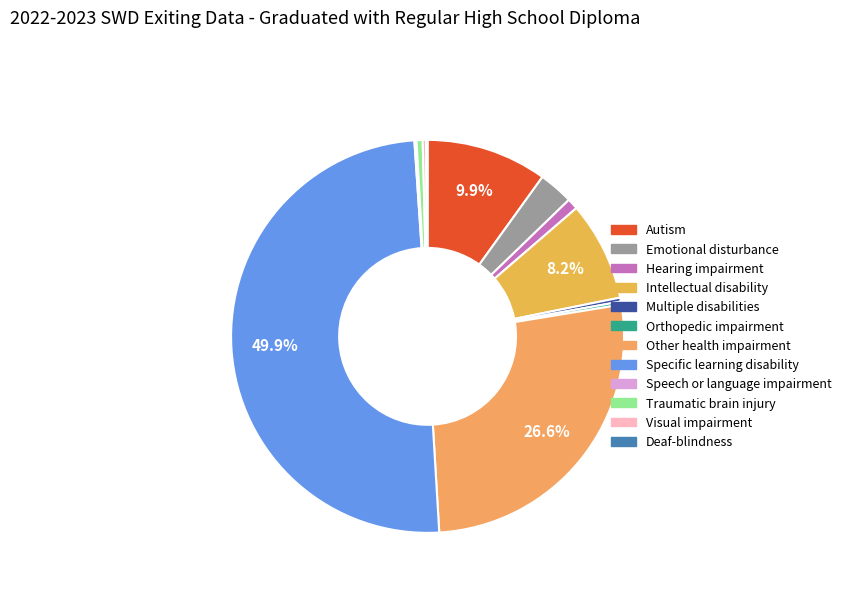

To the nearest percent, what portion does Traumatic brain injury represent?

1%